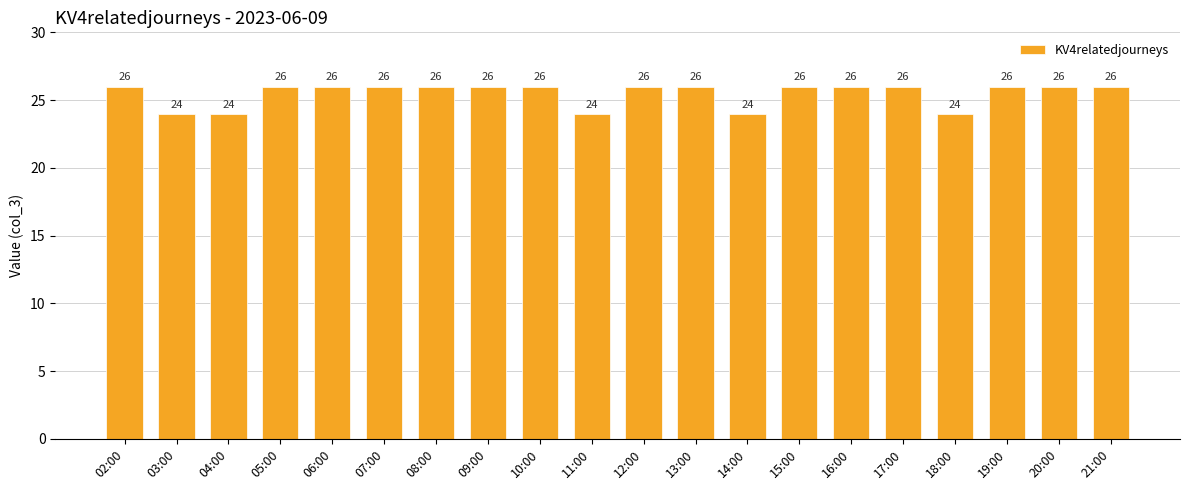

Read the value at 06:00.

26